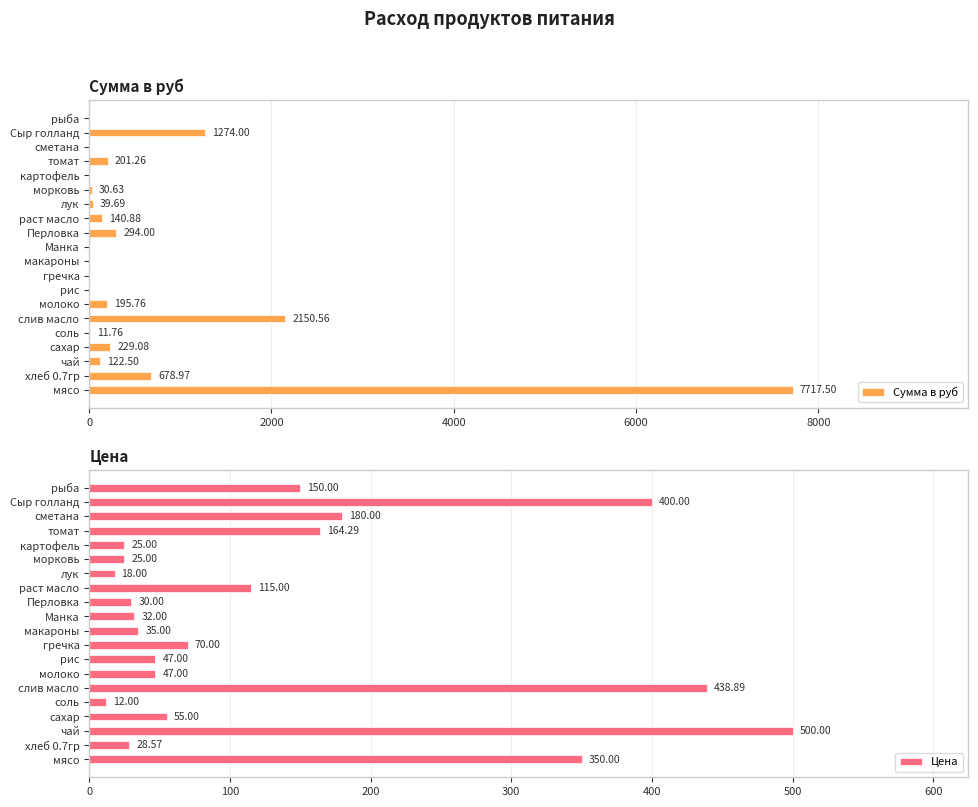

Is it true that Цена equals 400.0 at Сыр голланд?

True